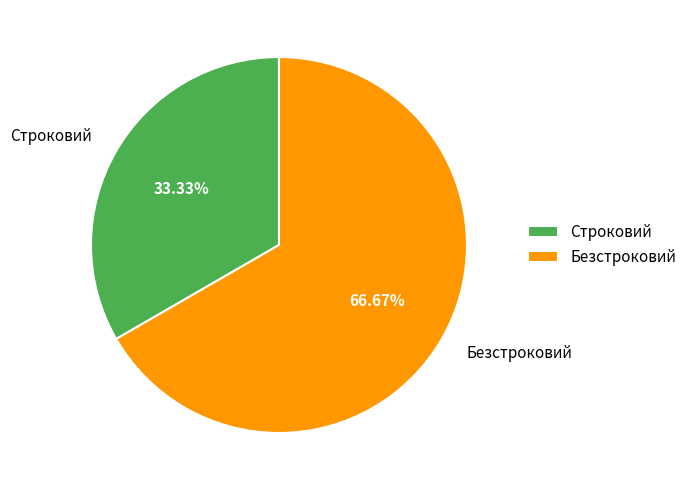

Approximately how many times larger is the value at Строковий compared to Безстроковий?

0.5